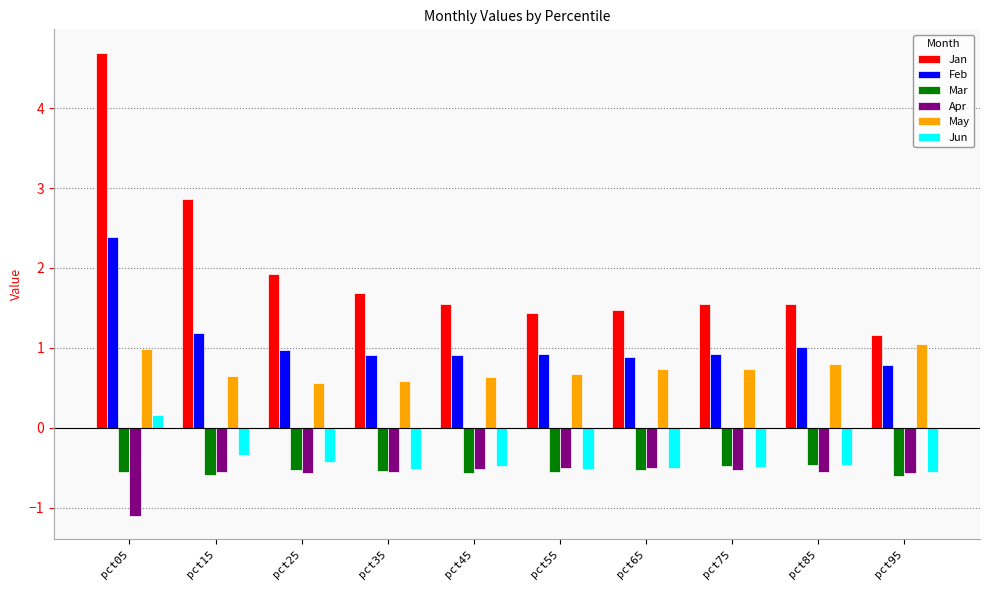

What is the sum of the Feb values at pct95 and pct15?

2.0